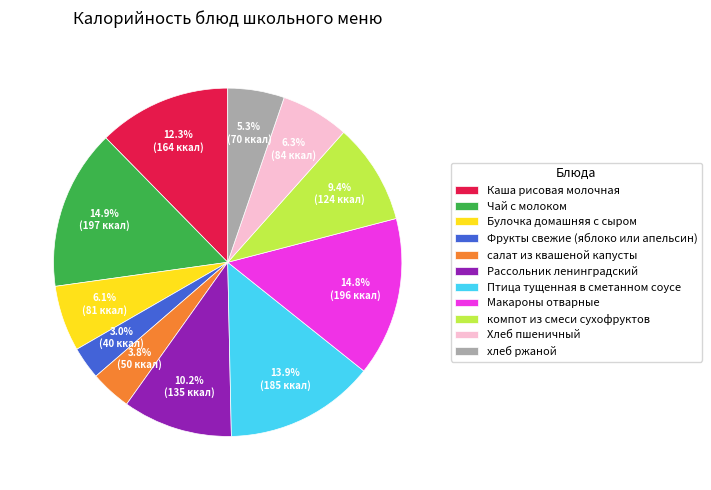

Which category has the smallest portion of the pie?

Фрукты свежие (яблоко или апельсин)